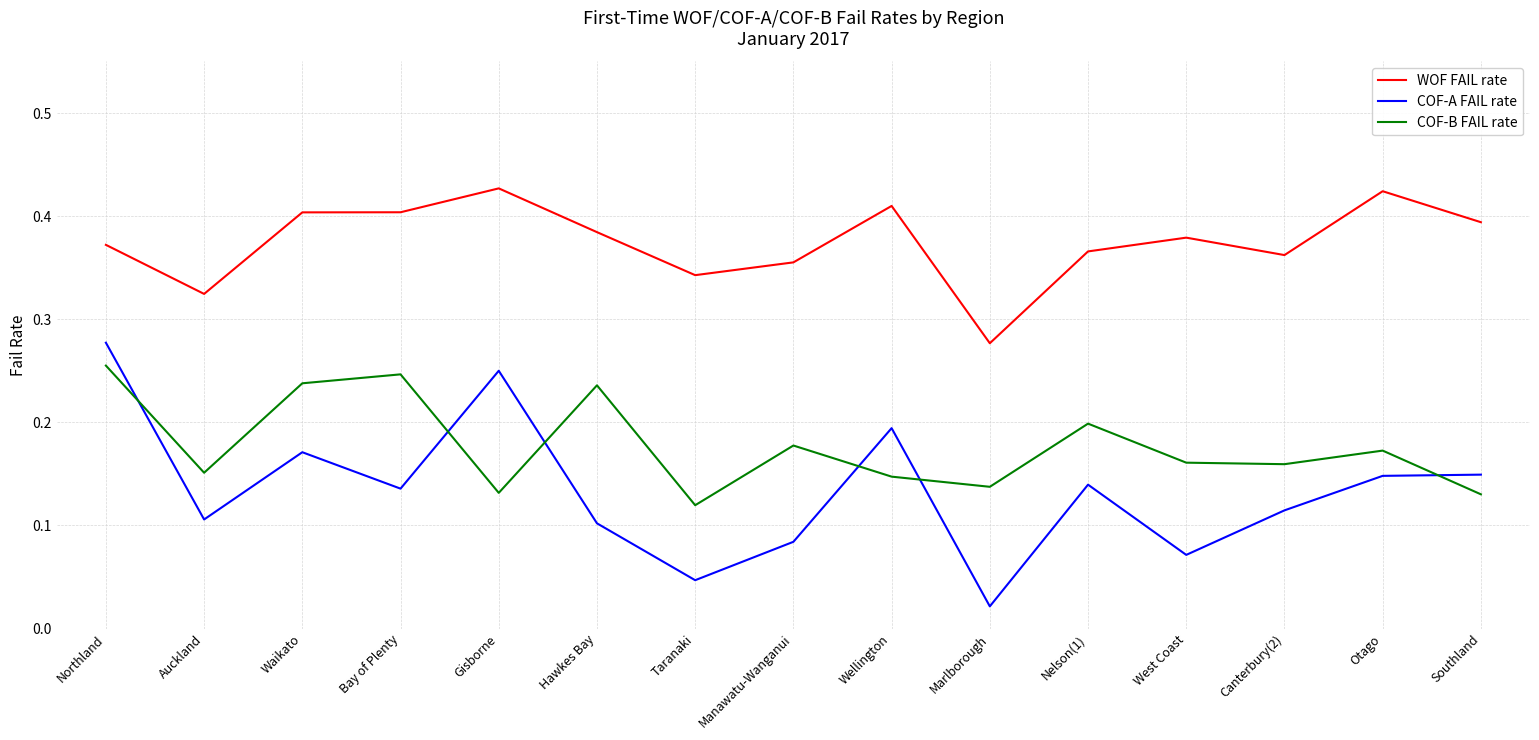

True or false: WOF FAIL rate and COF-B FAIL rate intersect in this chart.

False